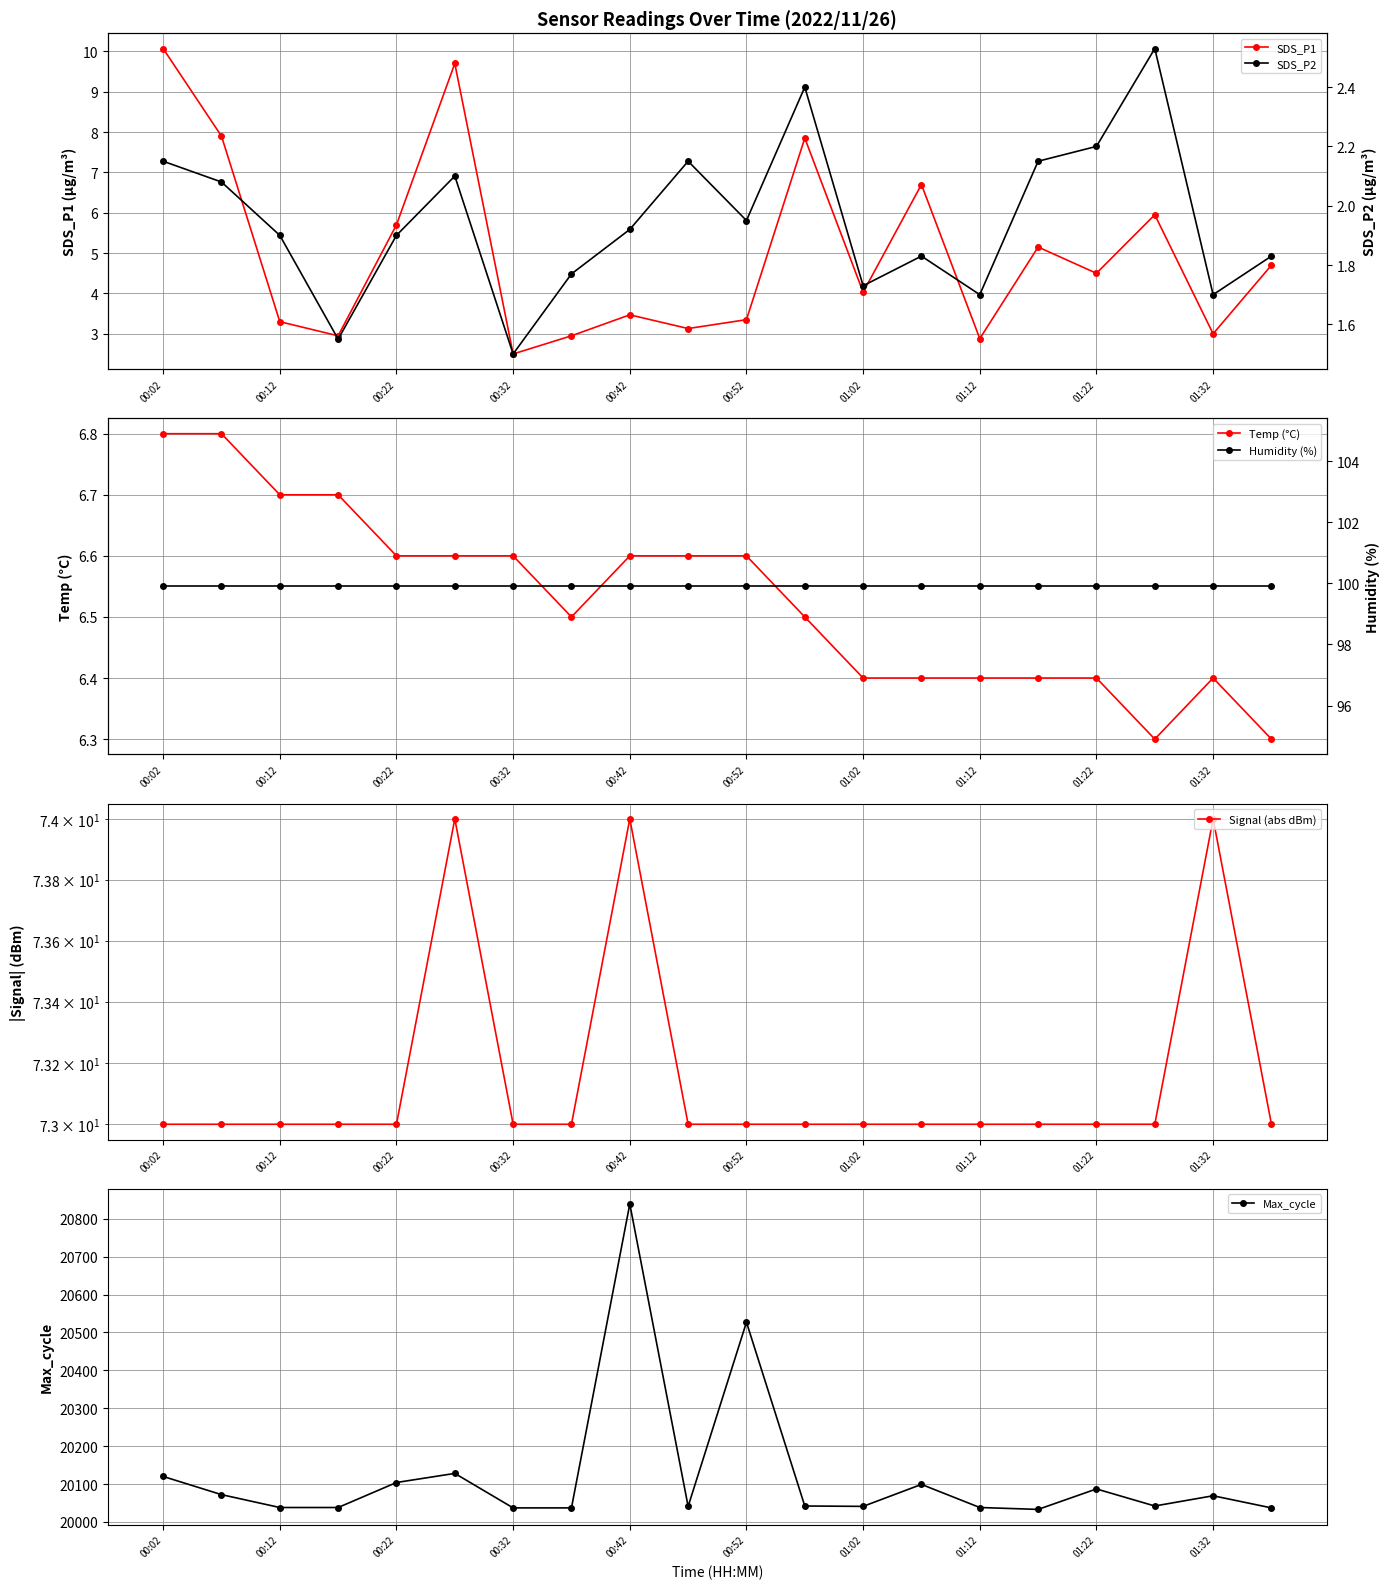

How many data points in SDS_P1 are less than 4?

9